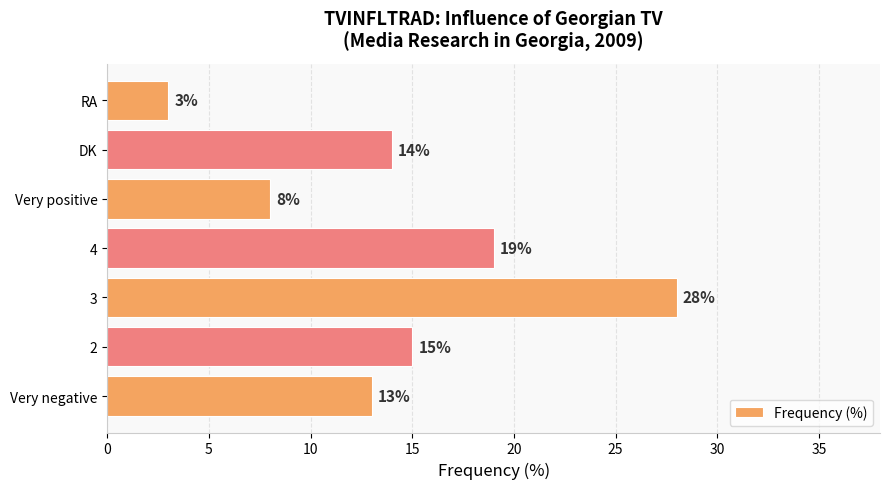

The value at DK is 5. True or false?

False